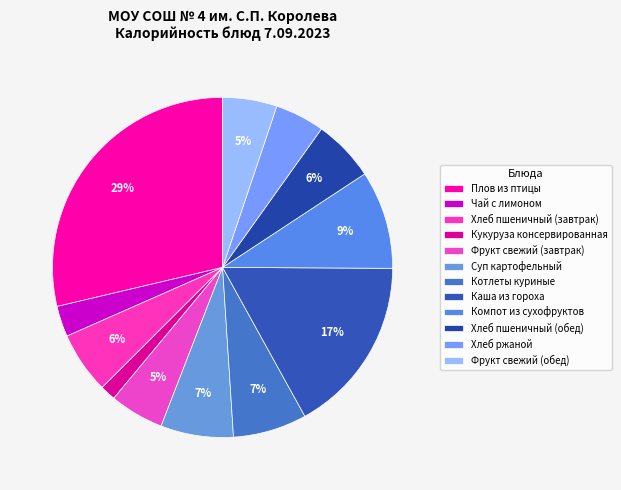

Is it true that Хлеб пшеничный (обед) is 14% of the pie?

False